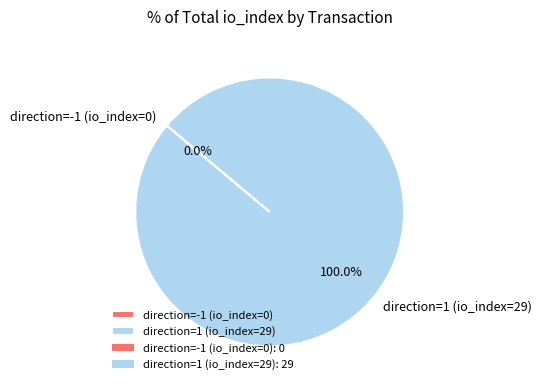

What is the largest slice in the pie chart?

direction=1 (io_index=29)